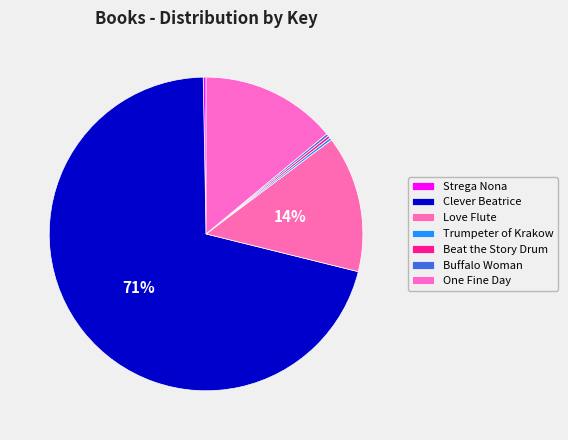

The Clever Beatrice slice represents 76% of the pie. True or false?

False